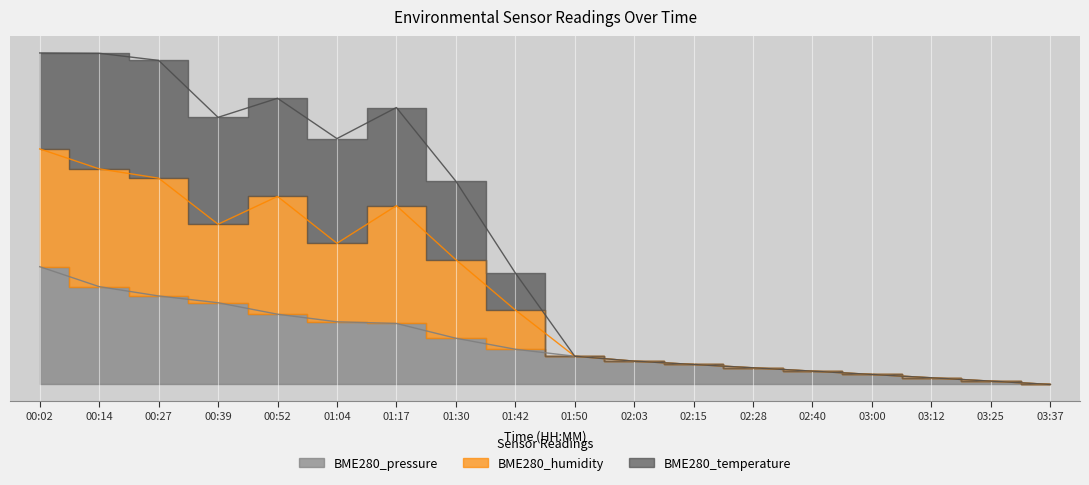

What is the label of the 18th point from the left?

03:37